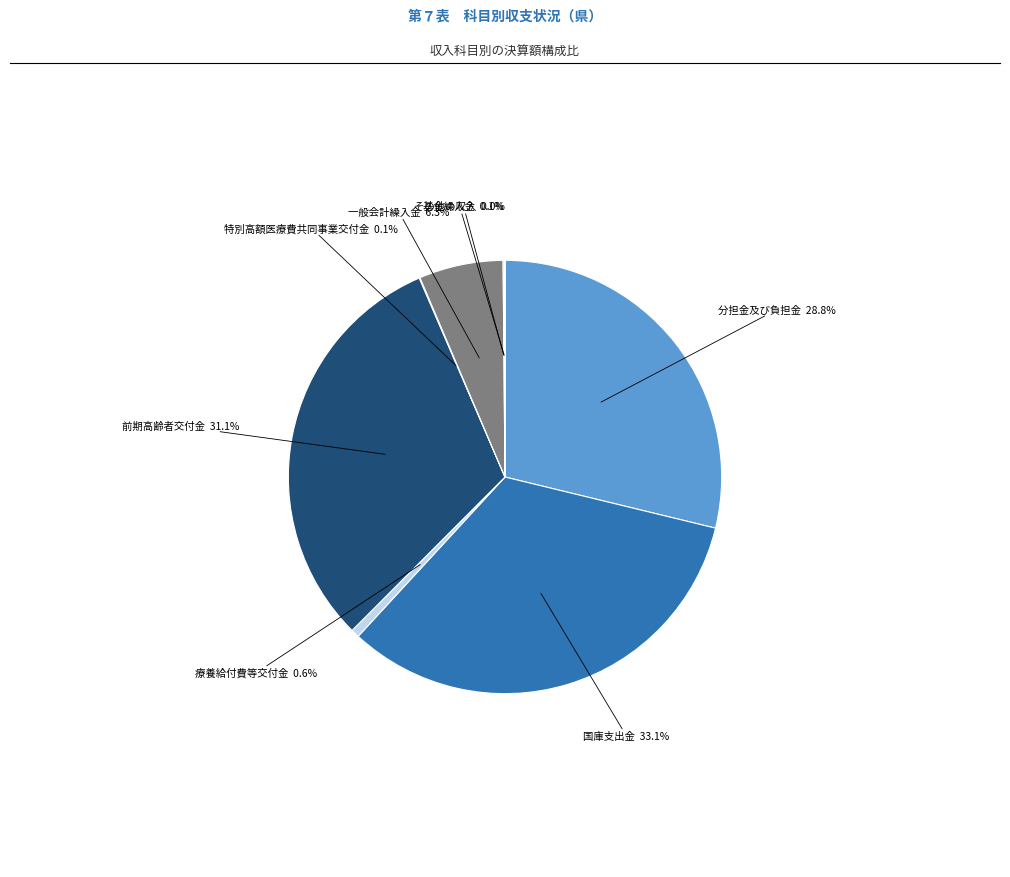

To the nearest percent, what is the difference between the largest and smallest slice percentages?

33%